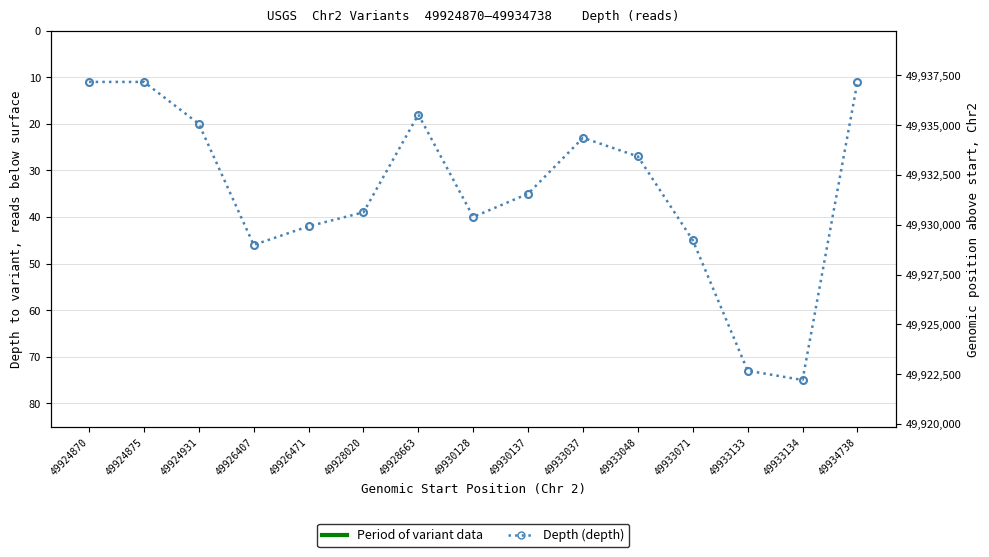

How many interior local valleys (lower than both neighbors) does the data have?

2